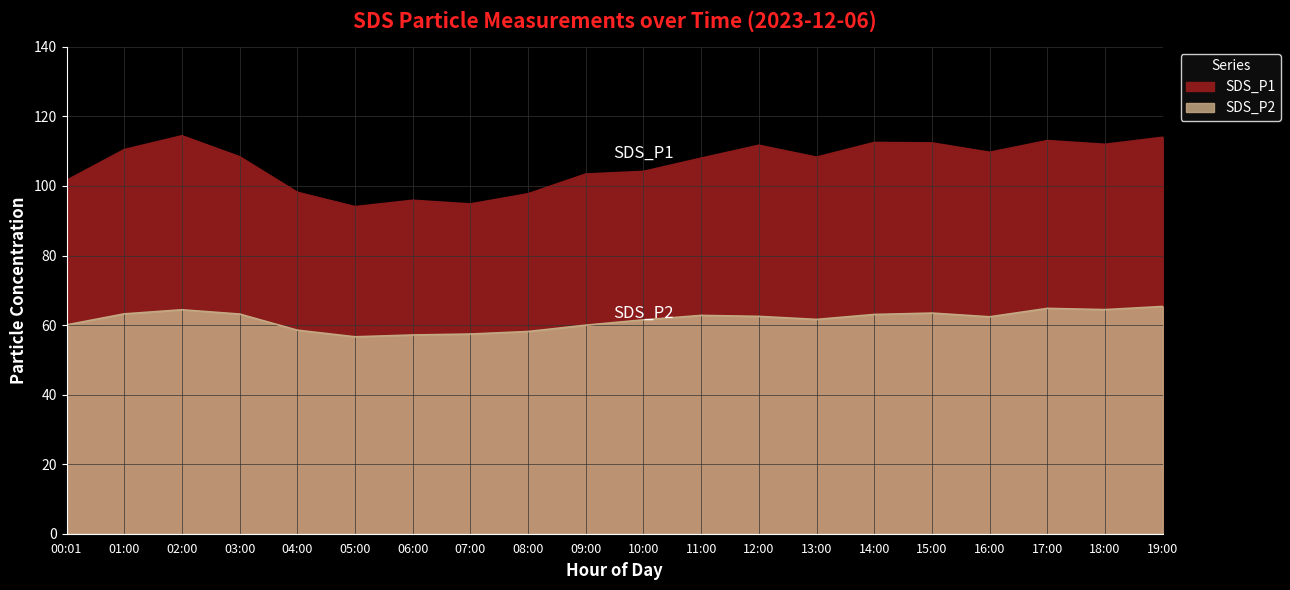

What is the value of the SDS_P1 point at the 1st from the left?

101.6